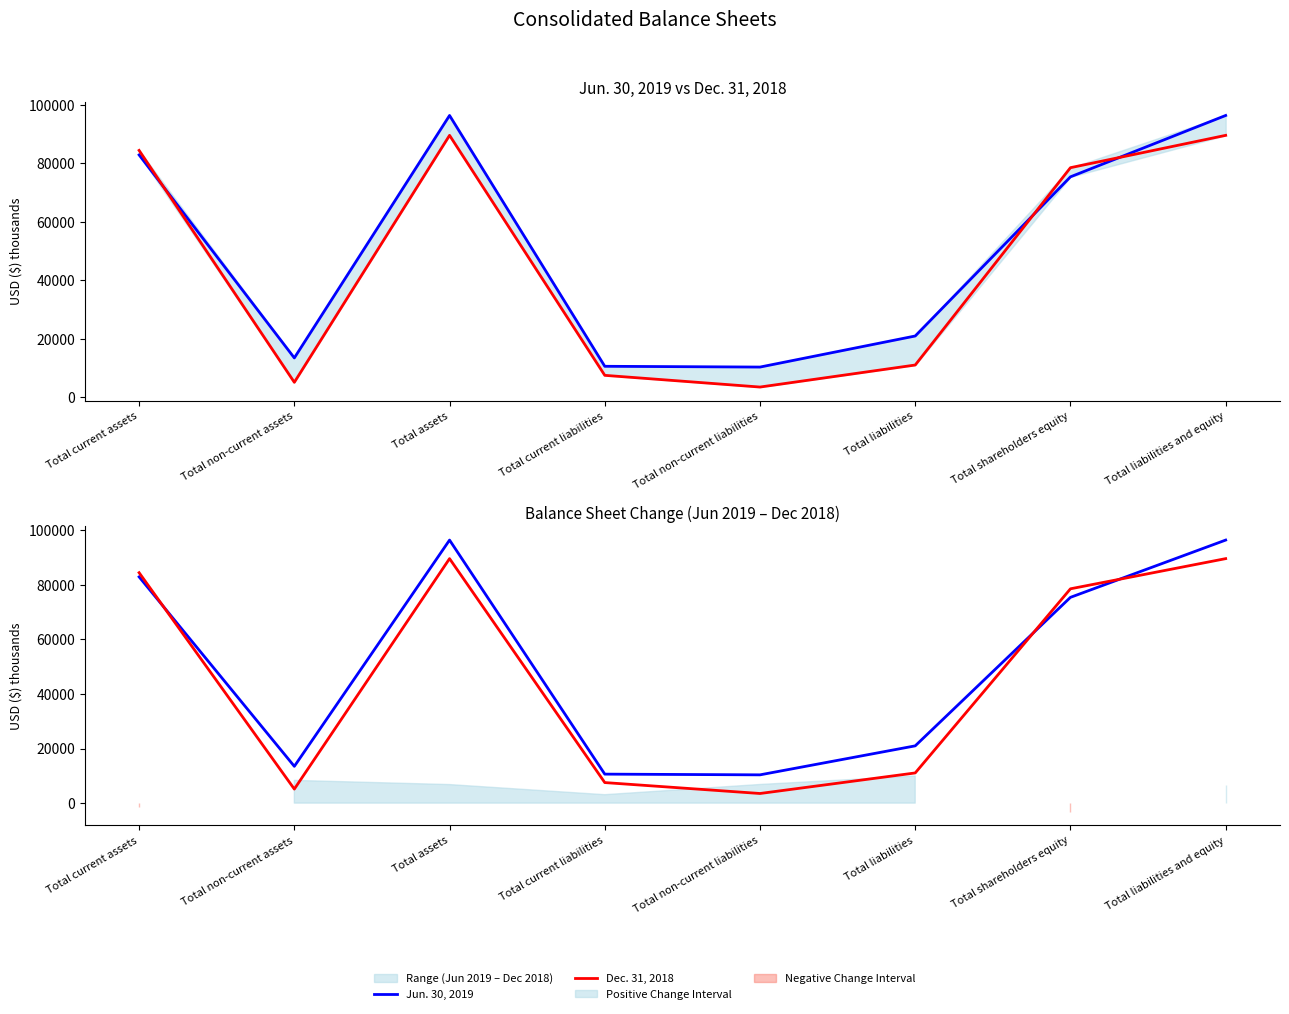

What is the average value of the Dec. 31, 2018 series?

46147